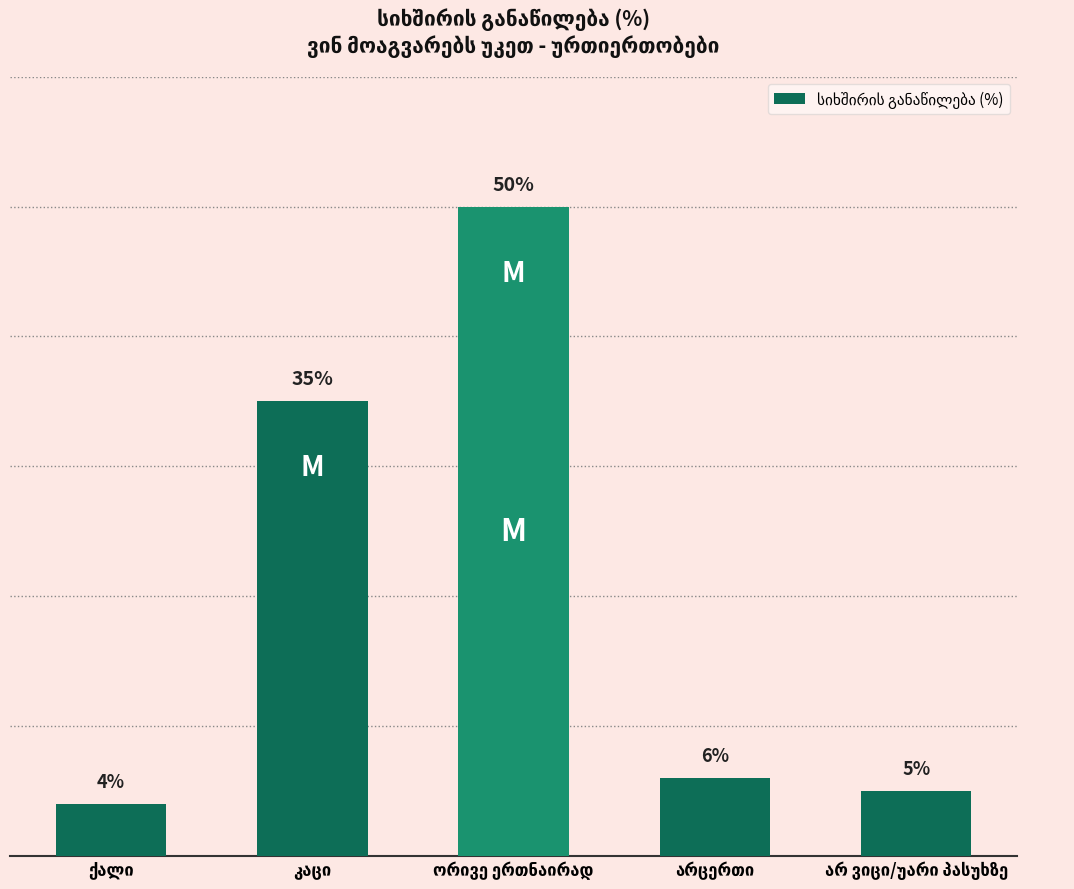

What is the minimum value shown in the chart?

4